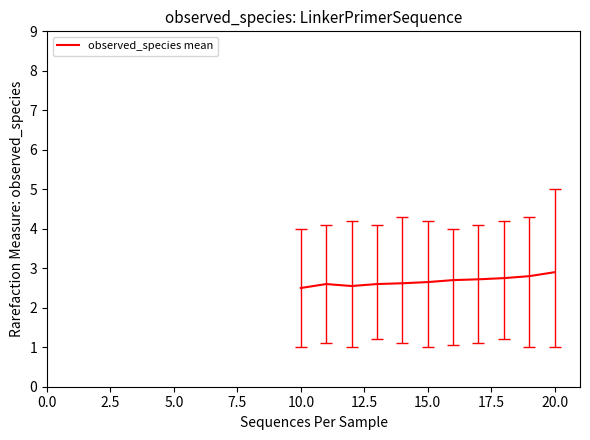

What is the greatest value displayed?

2.9